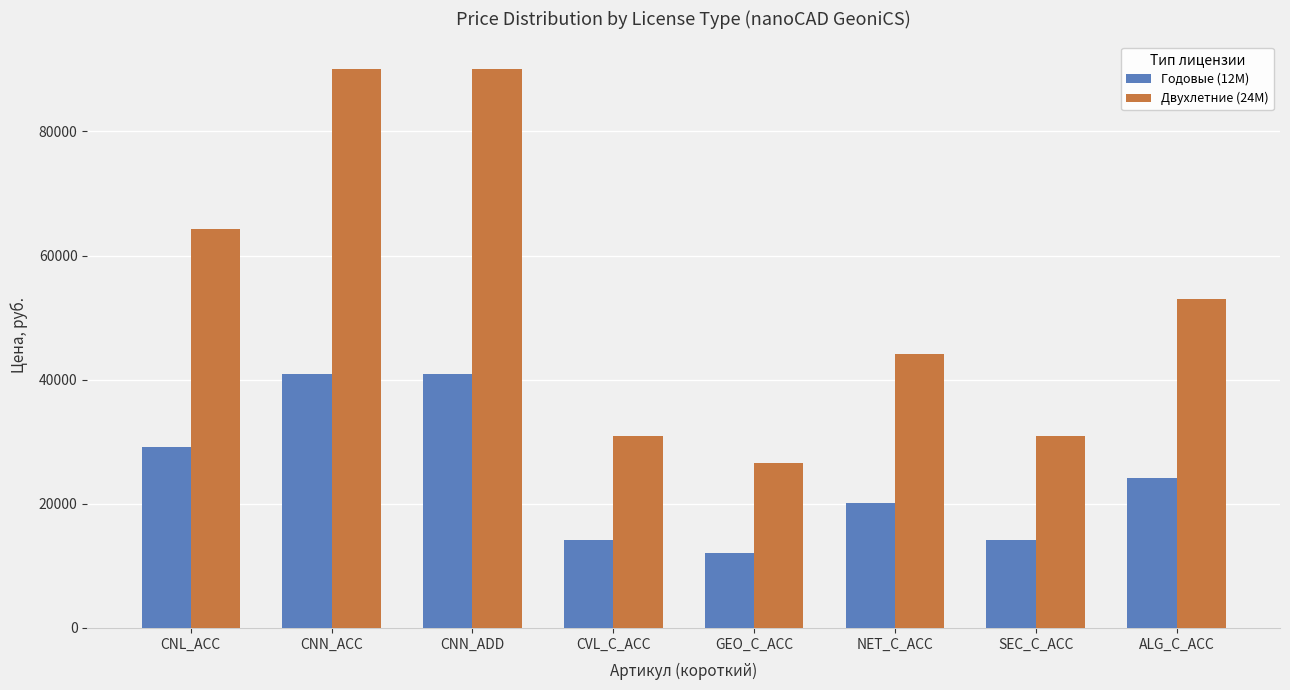

How many distinct data groups are displayed?

2